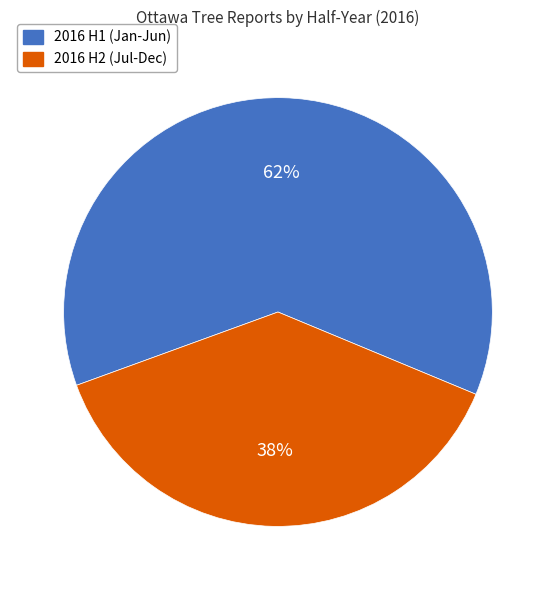

Which has a higher value, 2016 H2 (Jul-Dec) or 2016 H1 (Jan-Jun)?

2016 H1 (Jan-Jun)